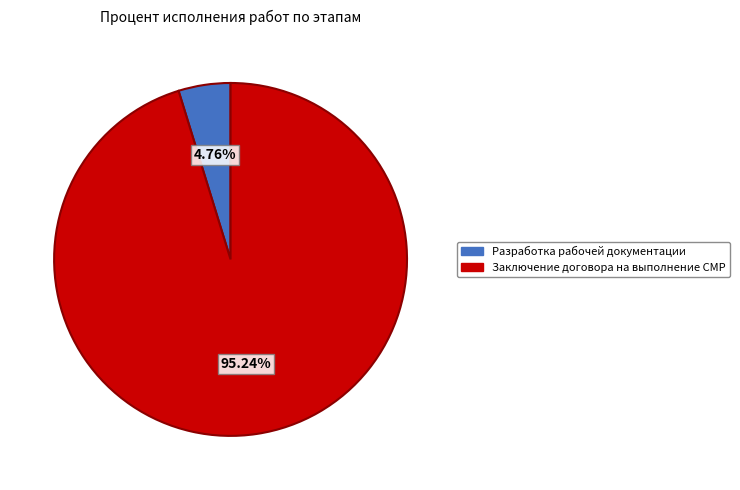

Is there a majority slice in this chart?

Yes